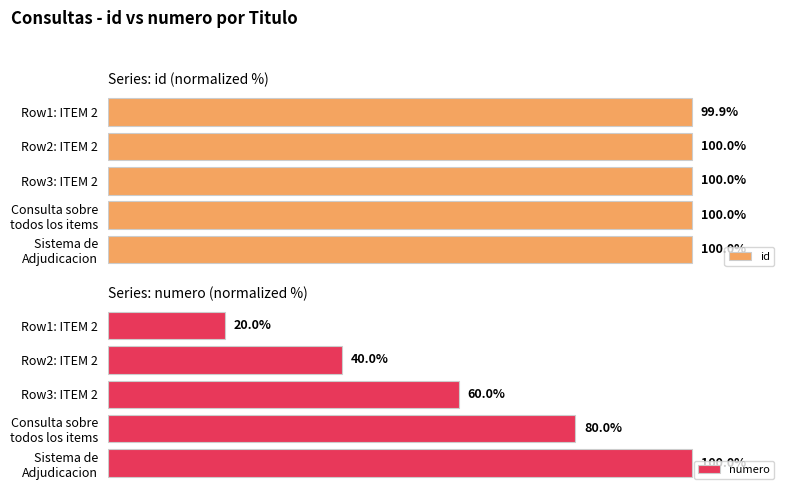

At which label is id closest to 99?

Row1: ITEM 2